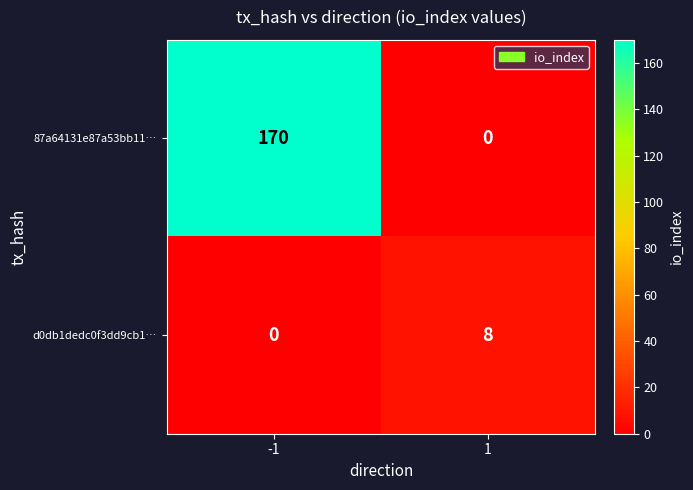

Rank the series by their average value, from highest to lowest.

87a64131e87a53bb11…, d0db1dedc0f3dd9cb1…